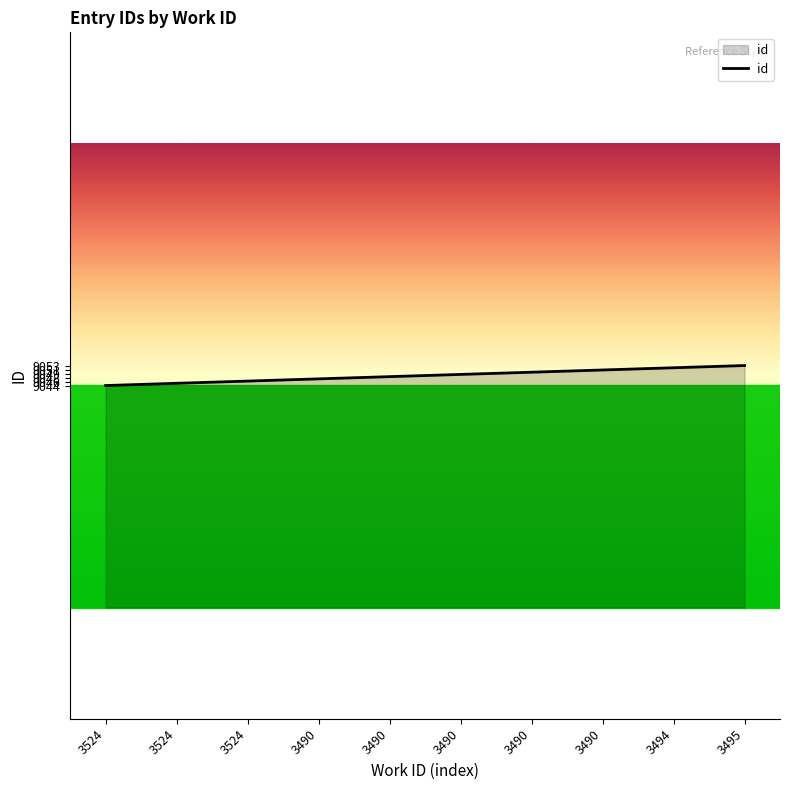

Does the chart display data point markers on the line(s)?

No